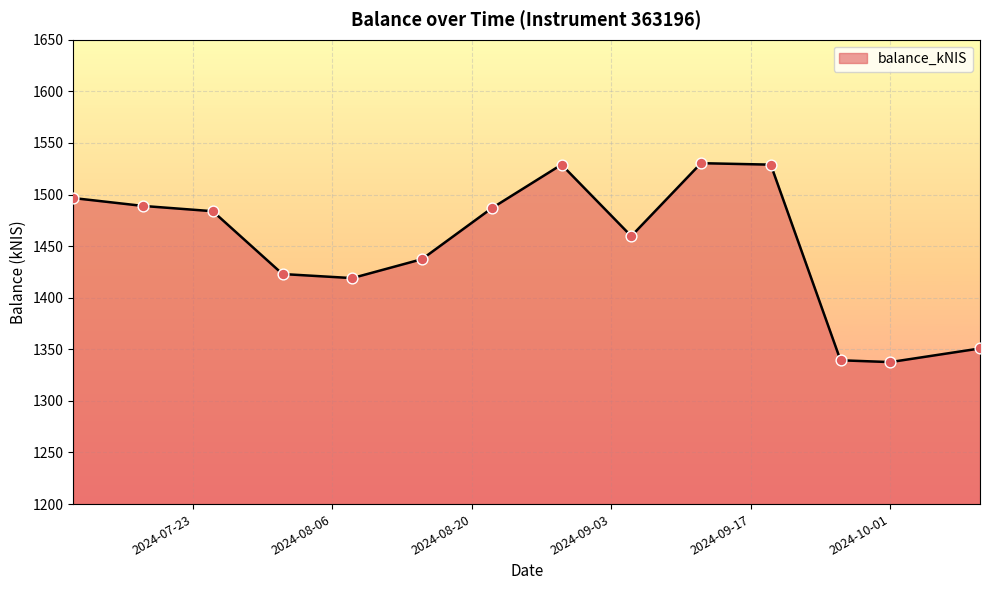

What is the greatest value displayed?

1530.4